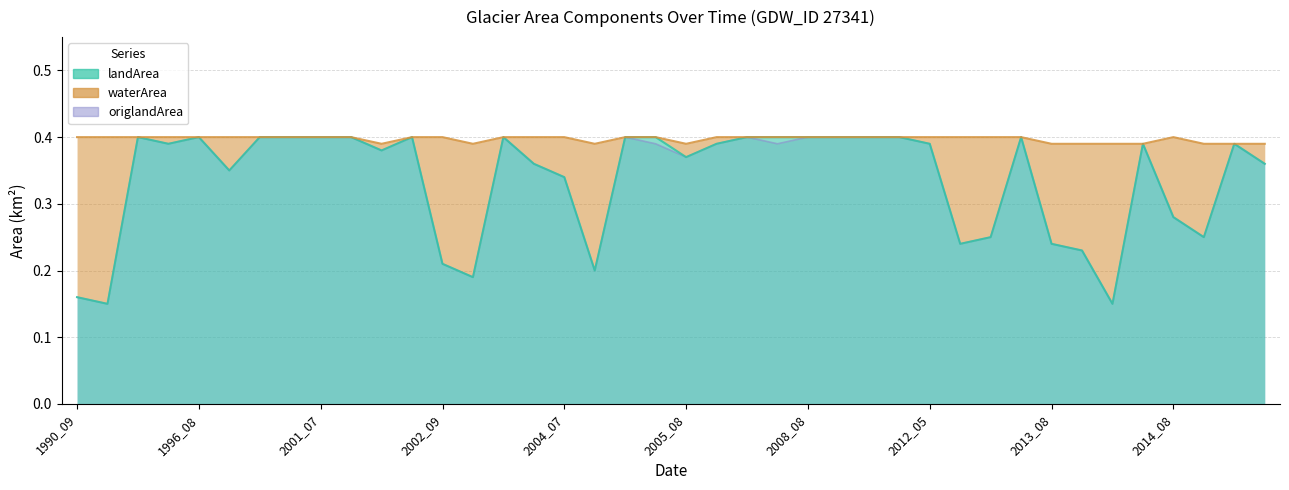

The waterArea series shows 0.1 at 2002_09. True or false?

False